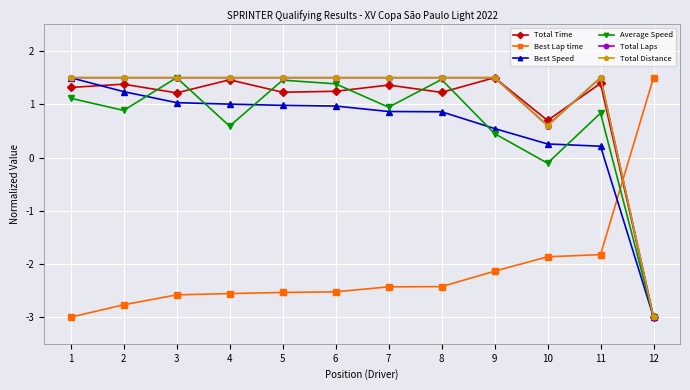

True or false: Total Distance and Average Speed intersect in this chart.

False